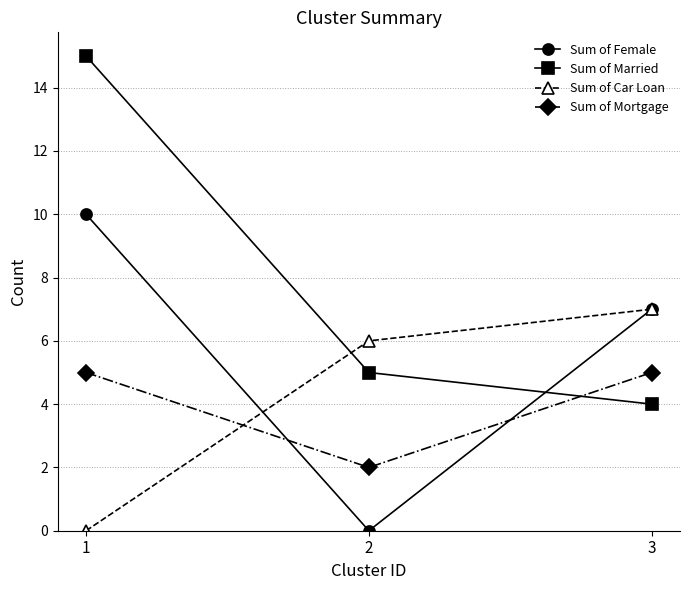

Reading left to right, transcribe all the data shown in this chart.

Sum of Female: 10	0	7
Sum of Married: 15	5	4
Sum of Car Loan: 0	6	7
Sum of Mortgage: 5	2	5